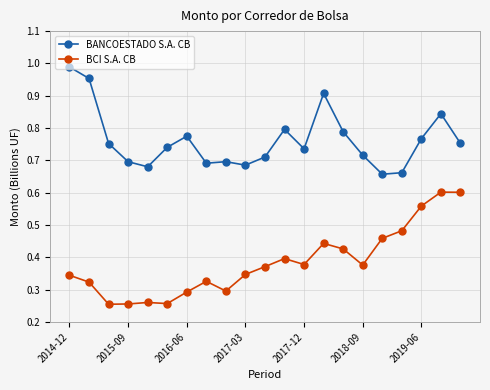

True or false: BANCOESTADO S.A. CB has more than 1 points higher than both neighbors.

True